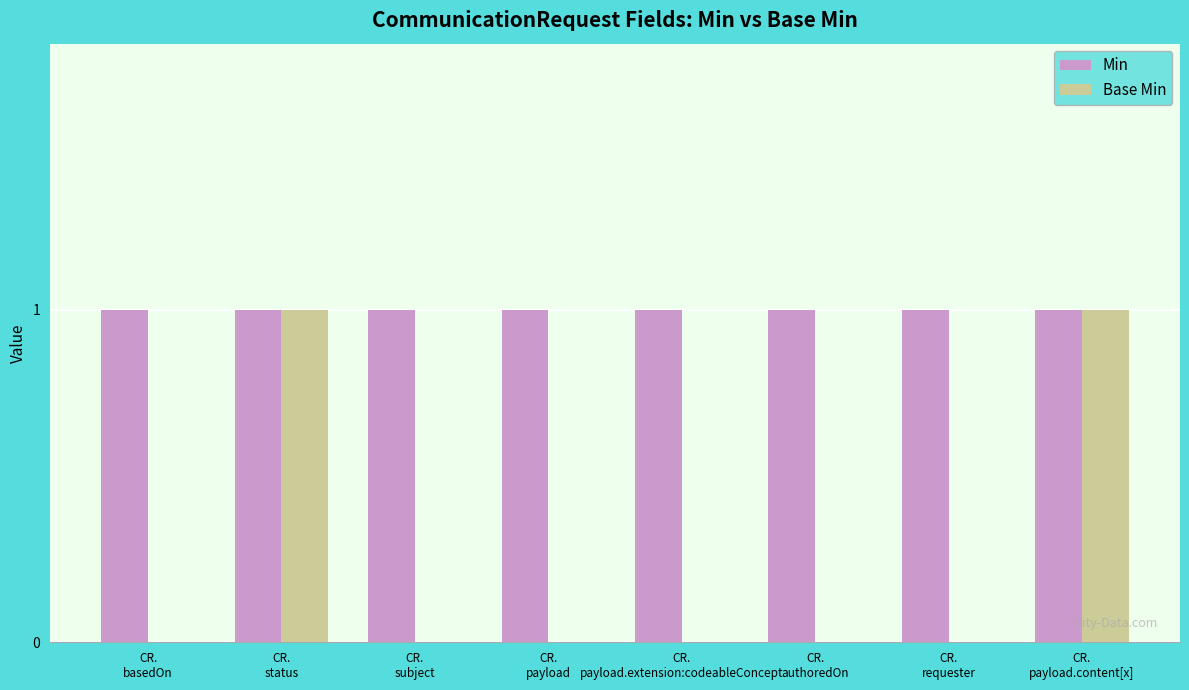

Which series has the largest total across all categories?

Min